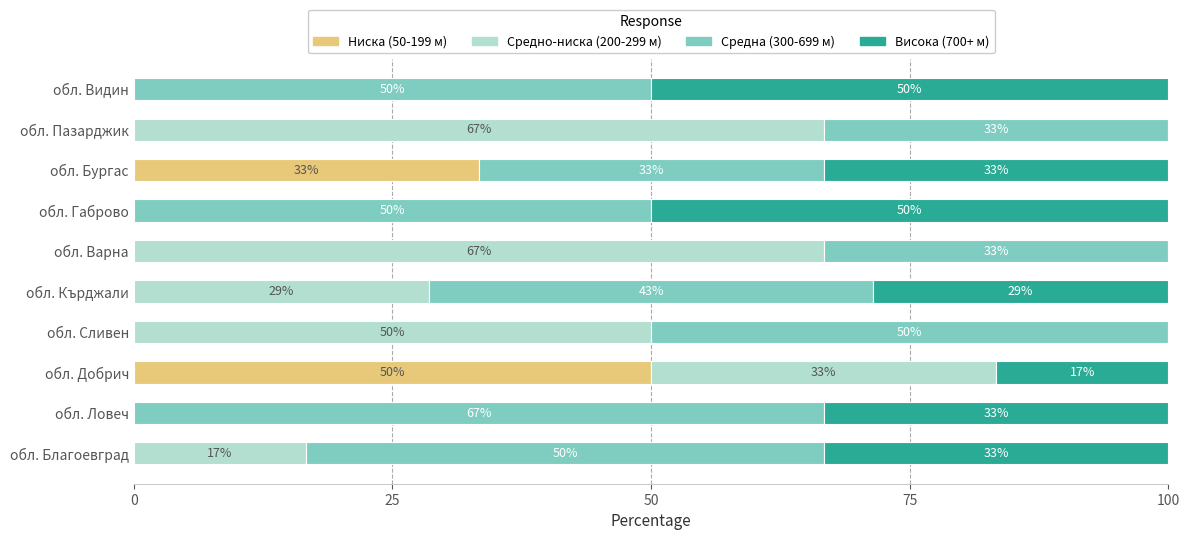

At which label does Ниска (50-199 м) reach its peak?

обл. Добрич